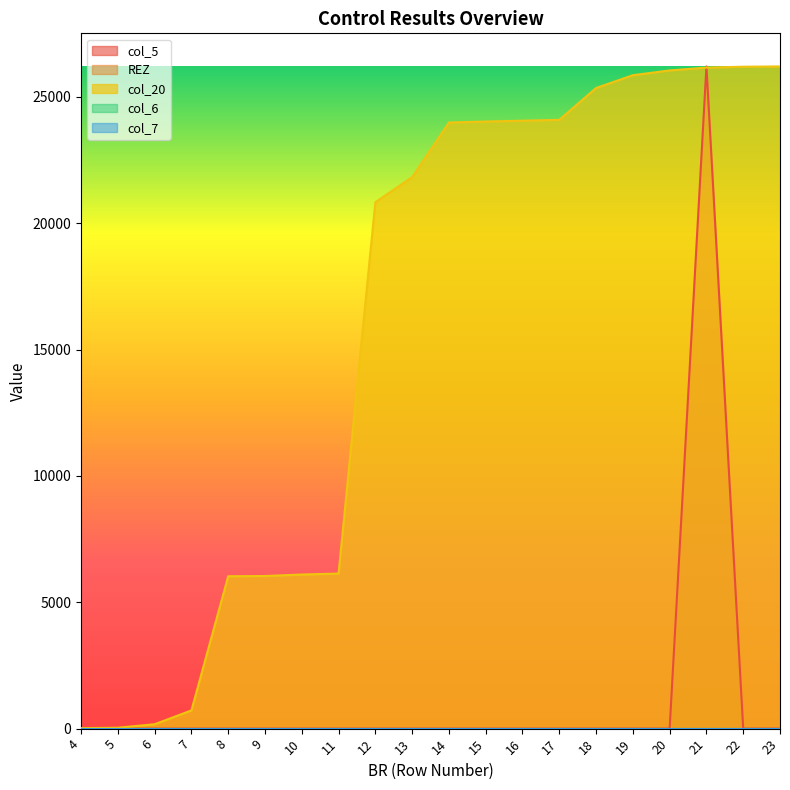

Which series changed the most between 4 and 5?

col_20